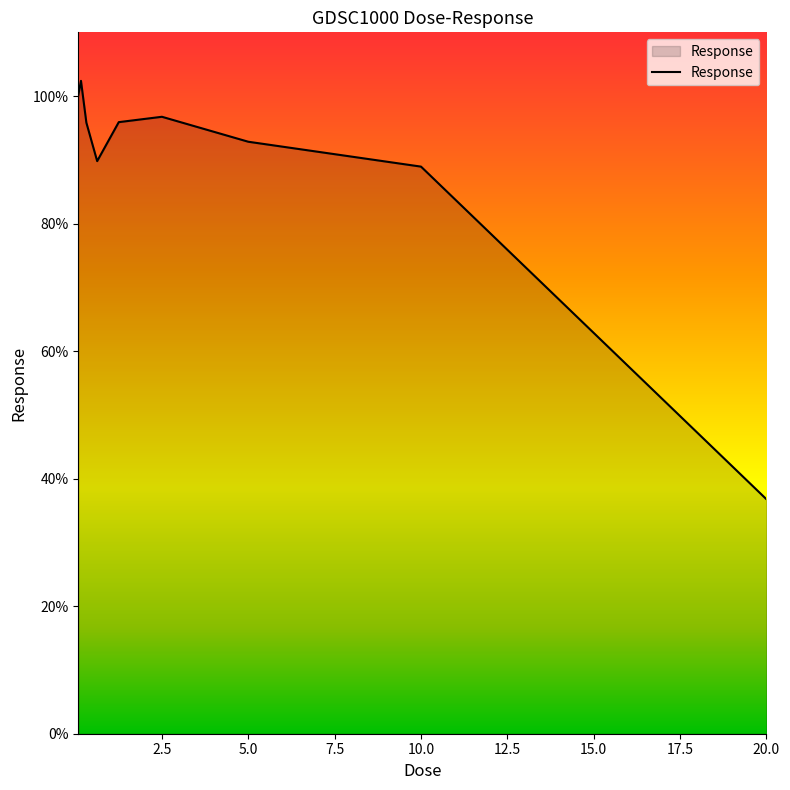

Count the number of data series in this chart.

1